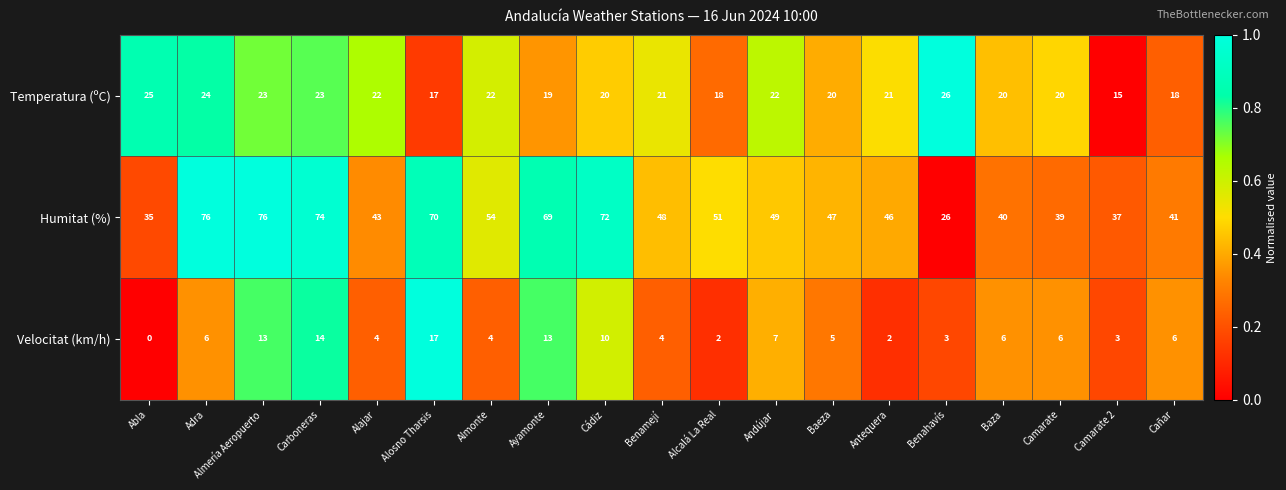

At how many categories does at least one series exceed 0?

19